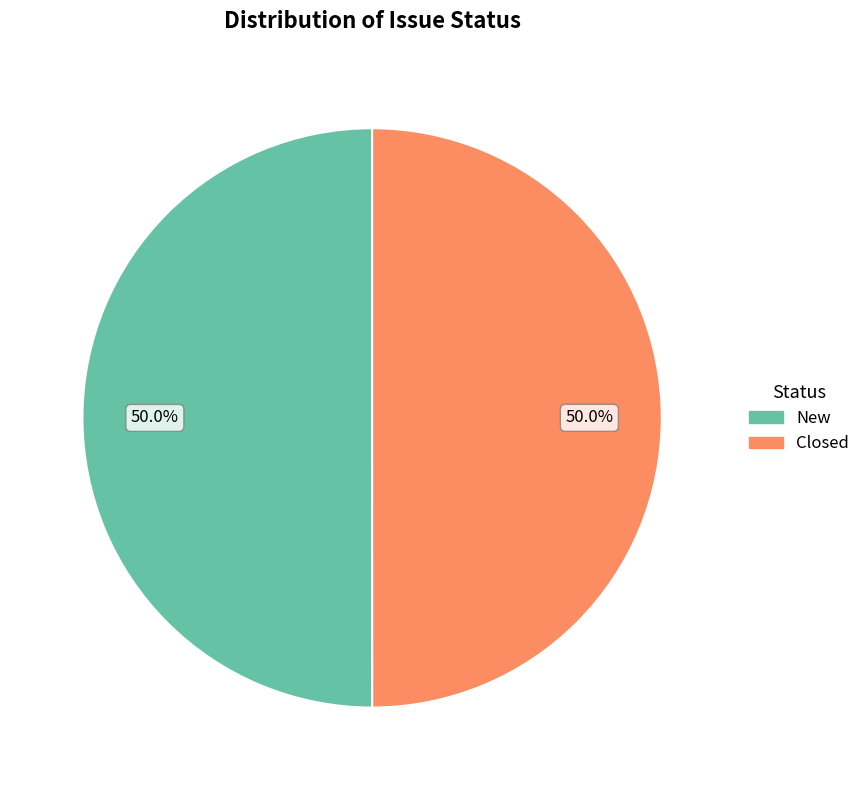

Count the number of slices in the pie.

2